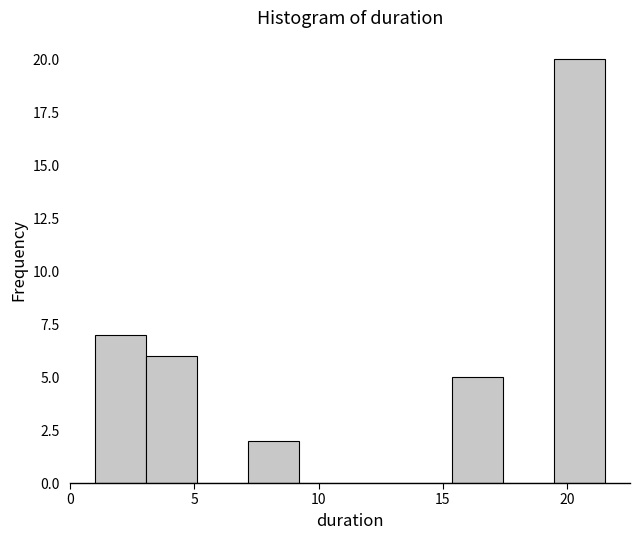

Reading left to right, transcribe this chart: for each bar, give the range it covers on the x-axis and its height. Neither the bar edges nor the heights are printed on the chart, so give them approximately, as read against the axes.

1.0 to 3.0: 7
3.0 to 5.0: 6
5.0 to 7.0: 0
7.0 to 9.0: 2
9.0 to 11.0: 0
11.0 to 13.5: 0
13.5 to 15.5: 0
15.5 to 17.5: 5
17.5 to 19.5: 0
19.5 to 21.5: 20